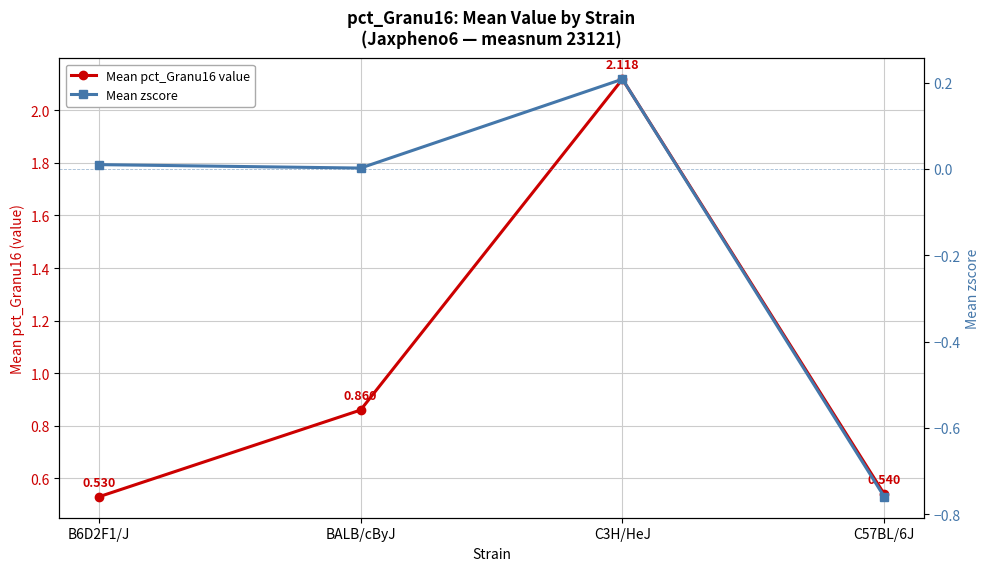

How many lines are shown in the chart?

2